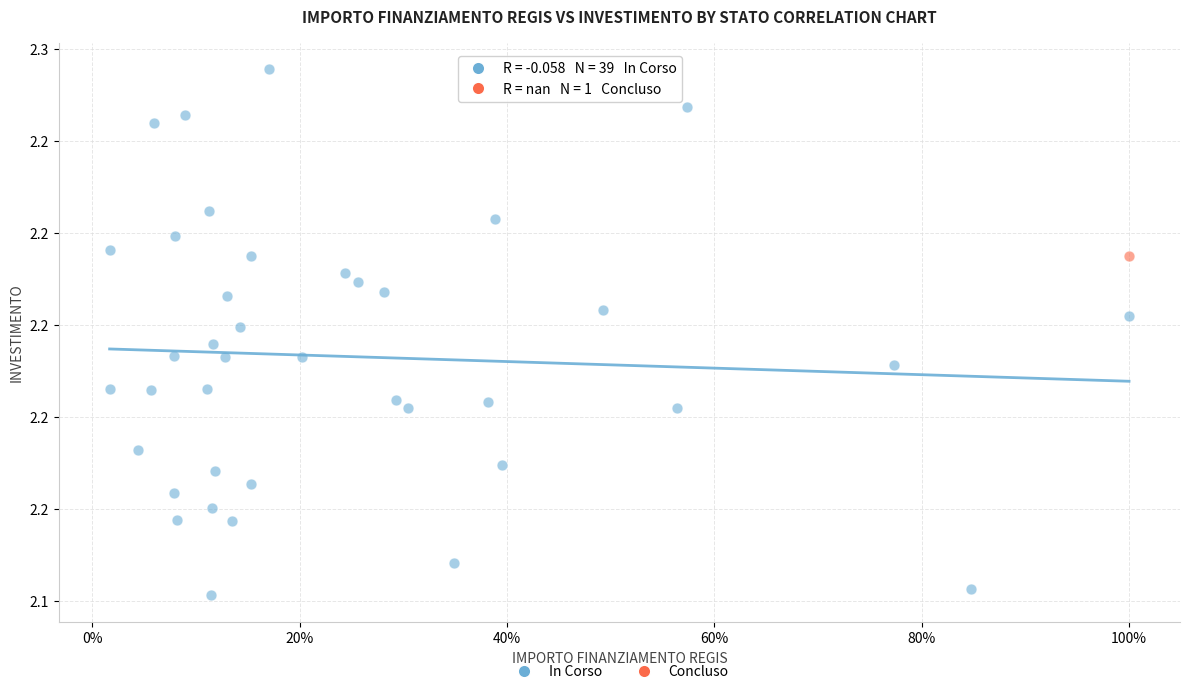

What are all the series names shown in the legend?

In Corso, Concluso